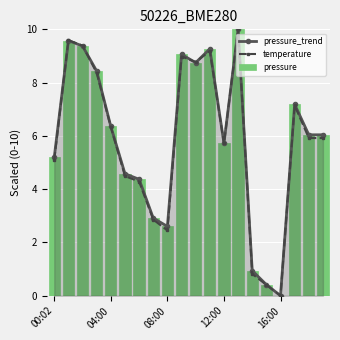

True or false: temperature has a value of 2.4 at 08:00.

True